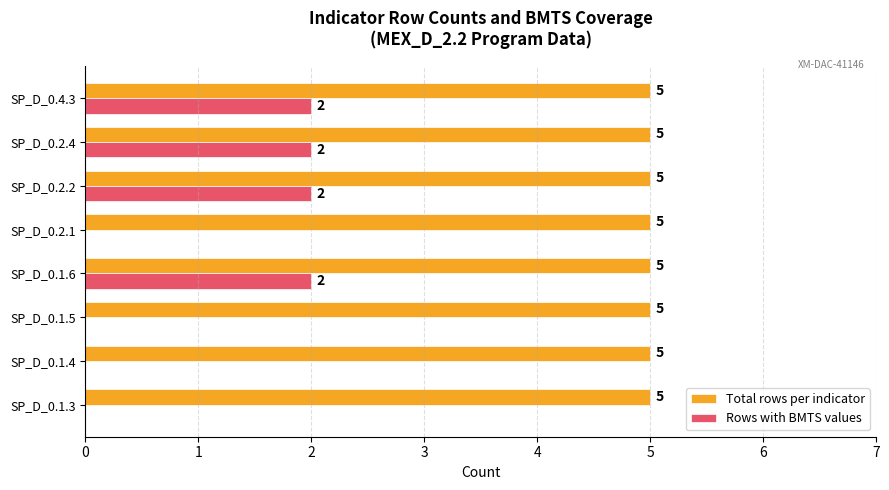

What is the total value across all series at SP_D_0.4.3?

7